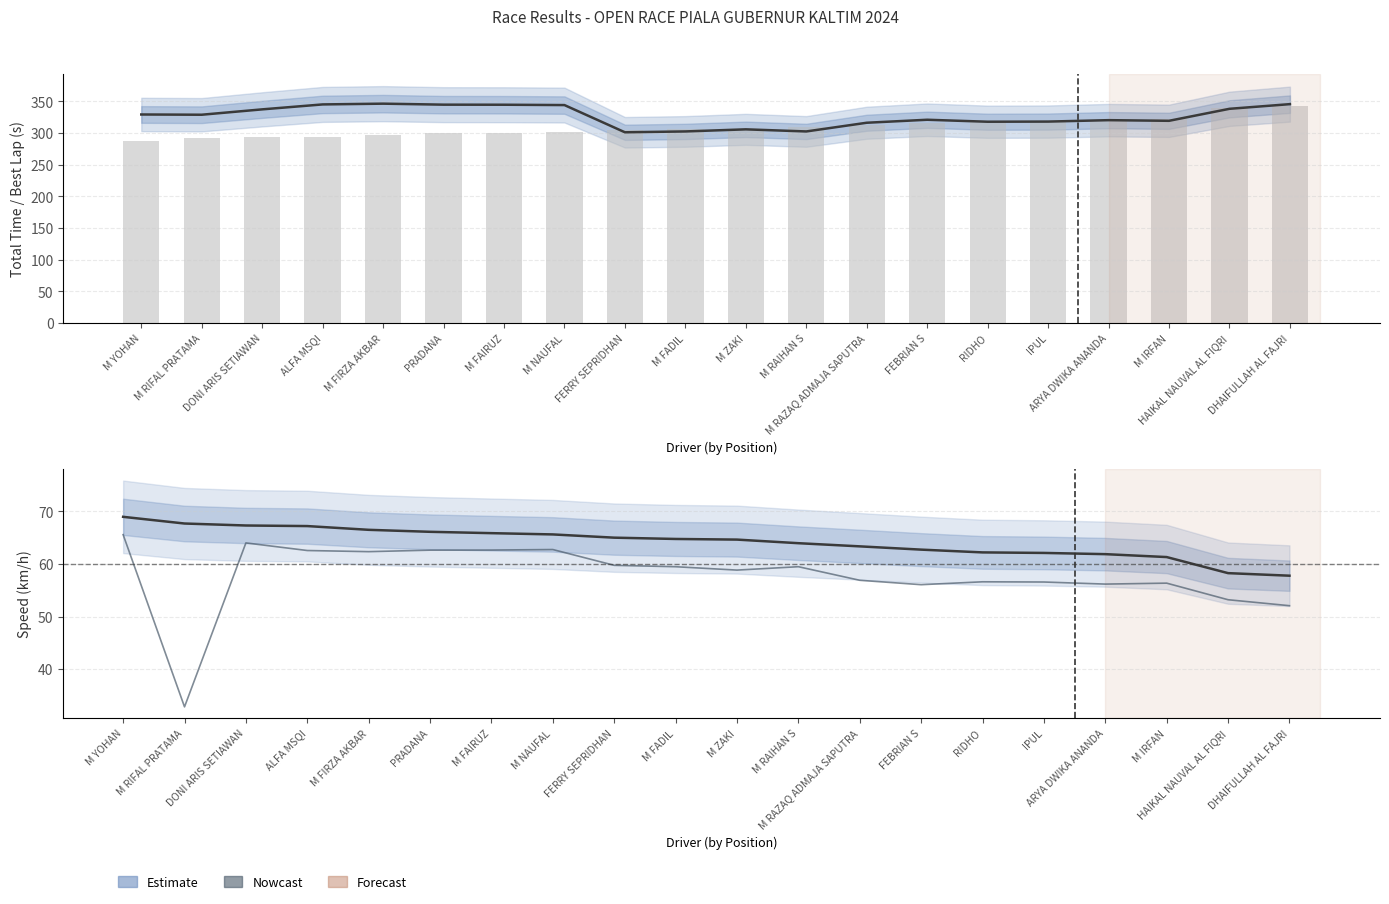

Which series has the widest spread of values?

Best Lap time (scaled)